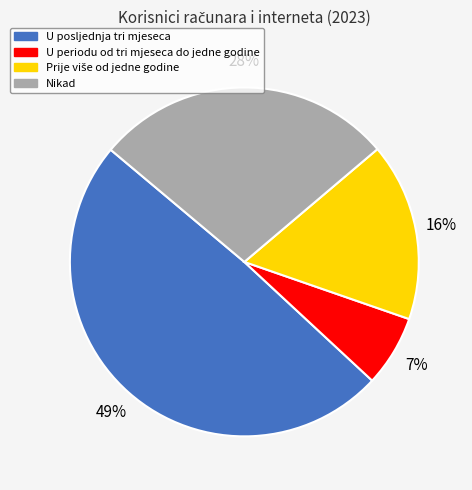

To the nearest percent, what portion does U periodu od tri mjeseca do jedne godine represent?

7%